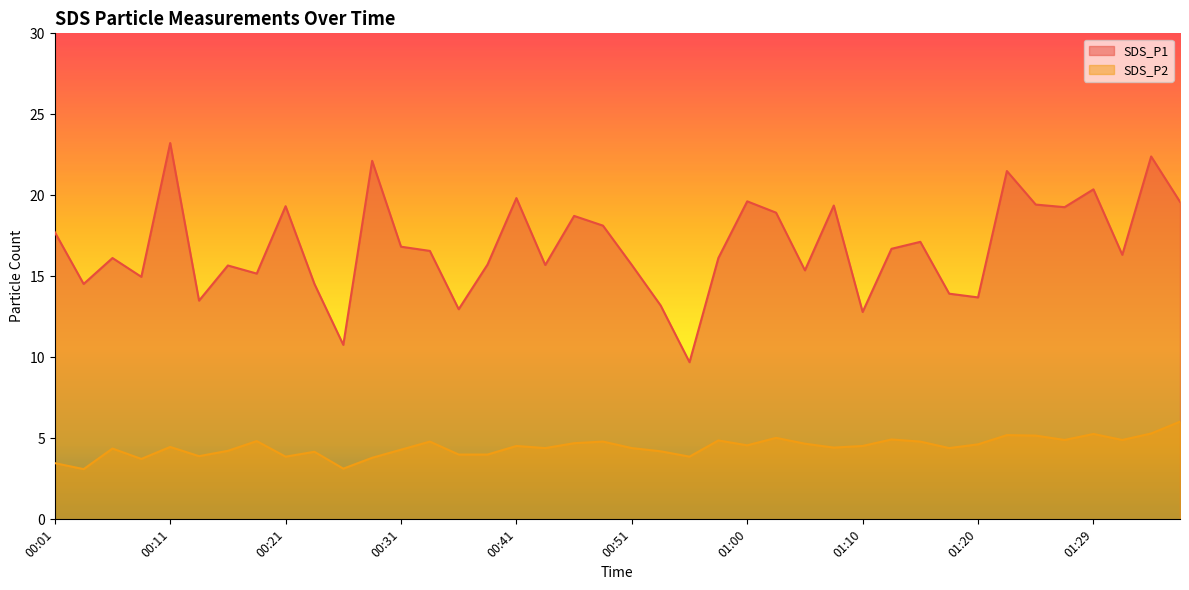

The SDS_P2 series shows 4.6 at 01:00. True or false?

True